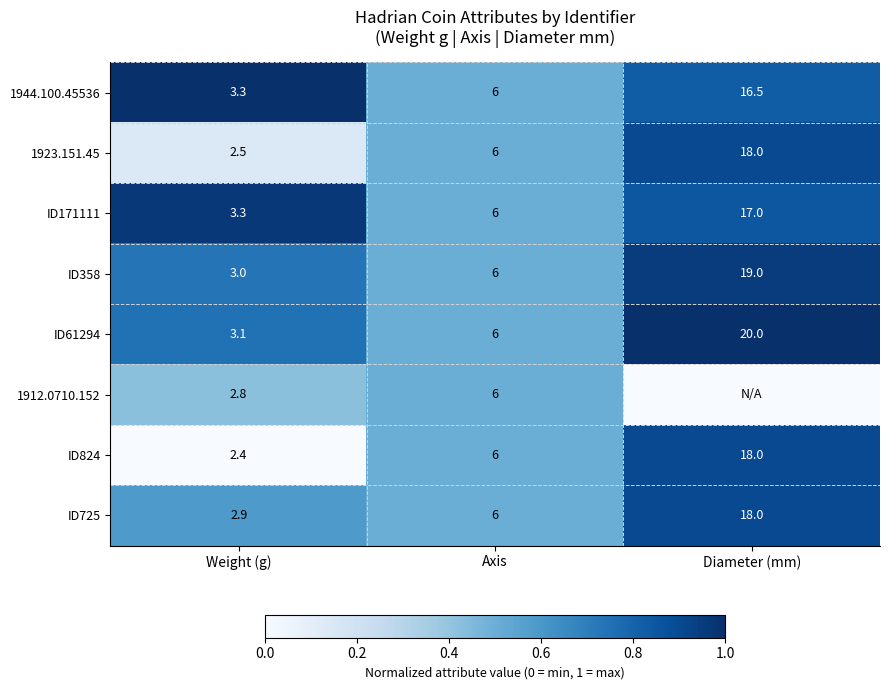

Rank the categories by 1944.100.45536 value from lowest to highest.

Weight (g), Axis, Diameter (mm)